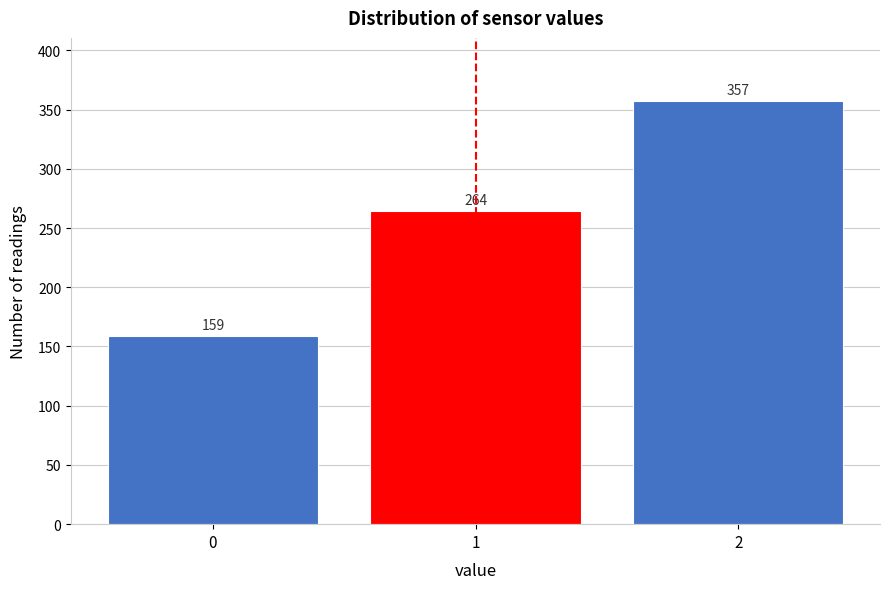

Reading right to left, list all the values displayed in this chart.

357	264	159